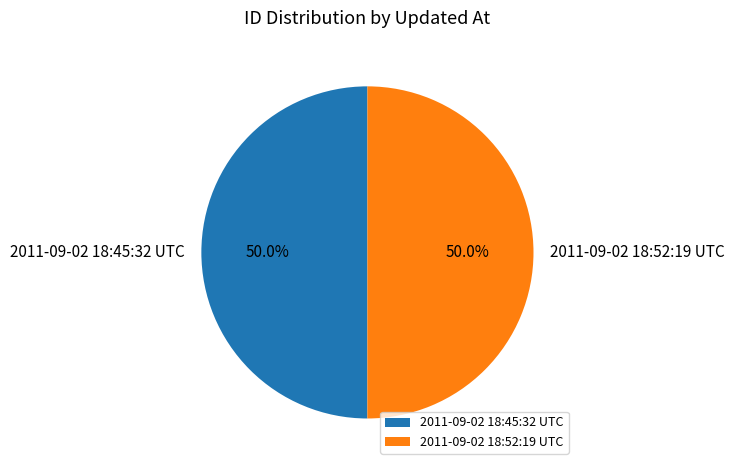

What percentage is the 2011-09-02 18:45:32 UTC slice, to the nearest percent?

50%